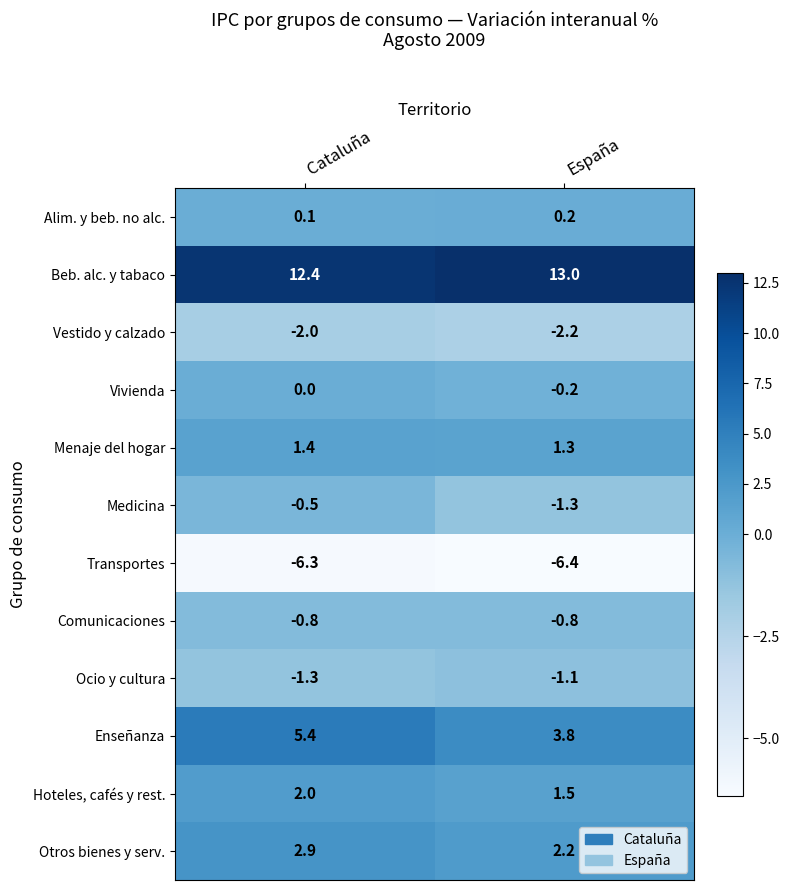

At which label is Alim. y beb. no alc. closest to 0?

Cataluña